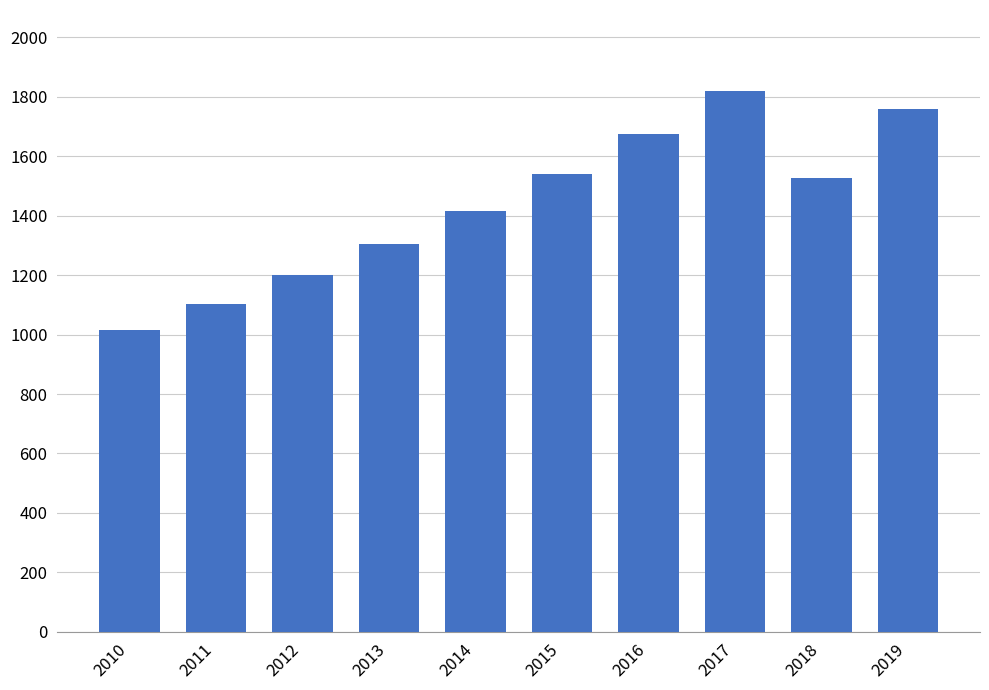

True or false: the data shows 388.6 at 2014.

False